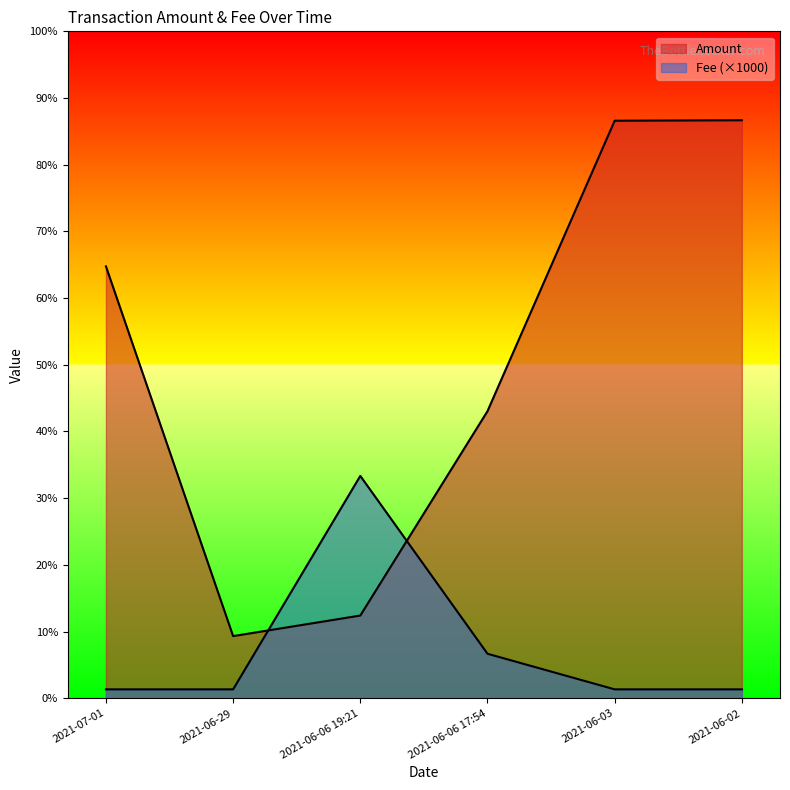

Count the number of data series in this chart.

2